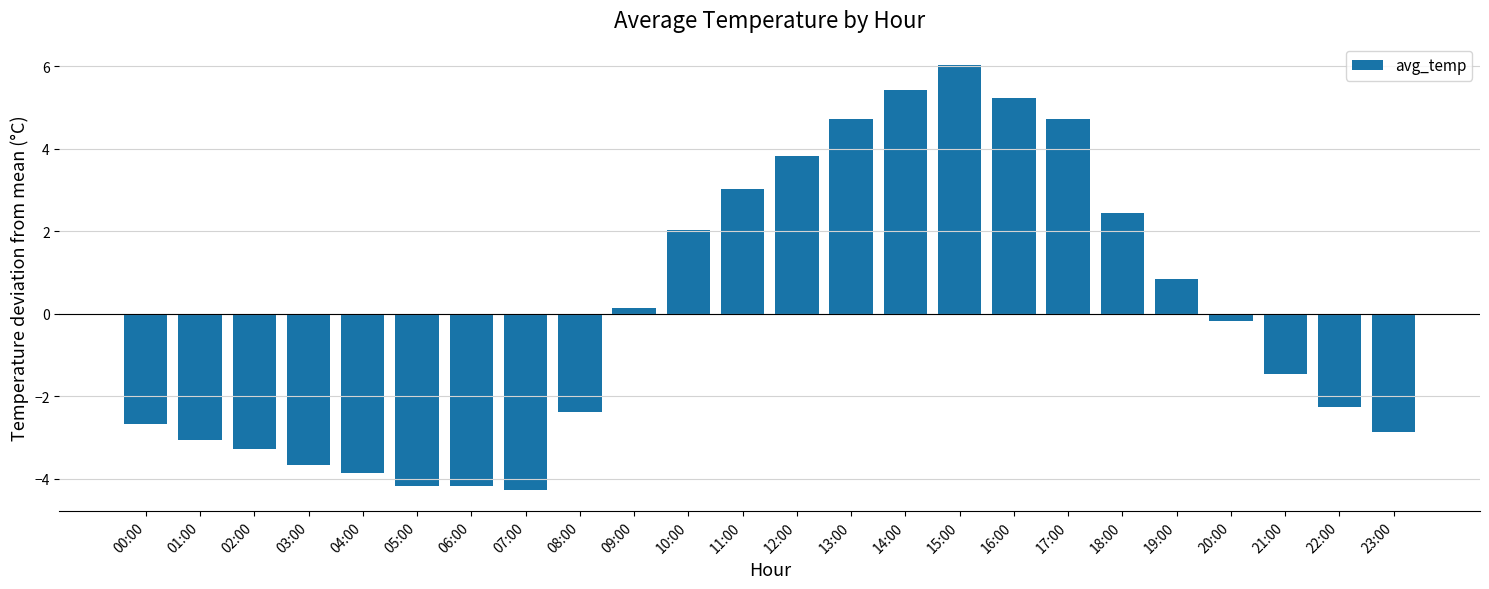

What is the difference between the values at 14:00 and 05:00?

9.6